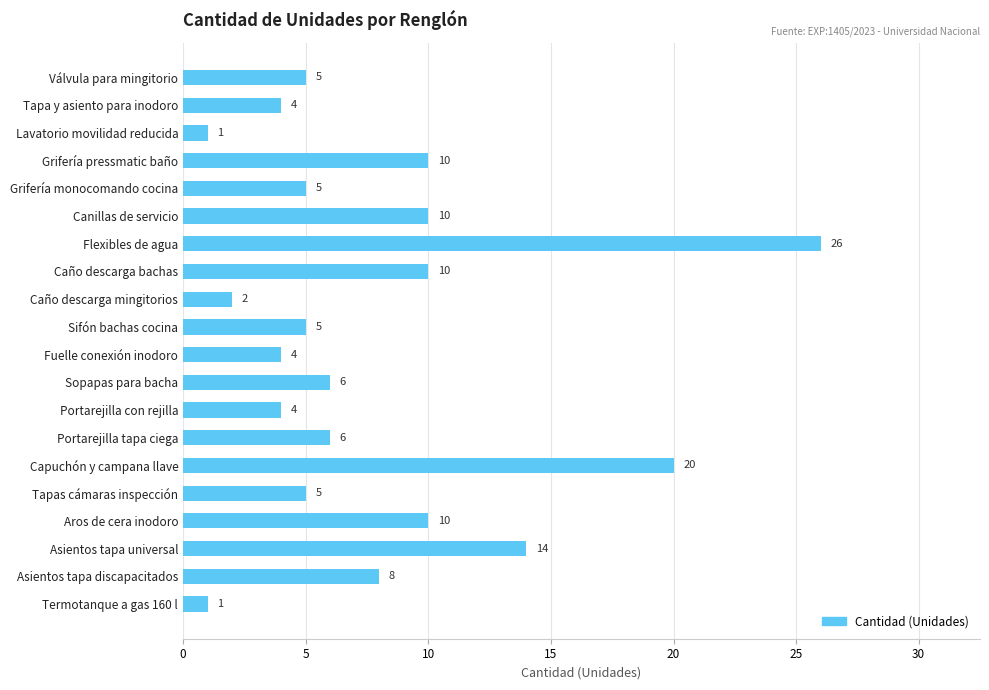

Between Termotanque a gas 160 l and Asientos tapa discapacitados, which is larger?

Asientos tapa discapacitados